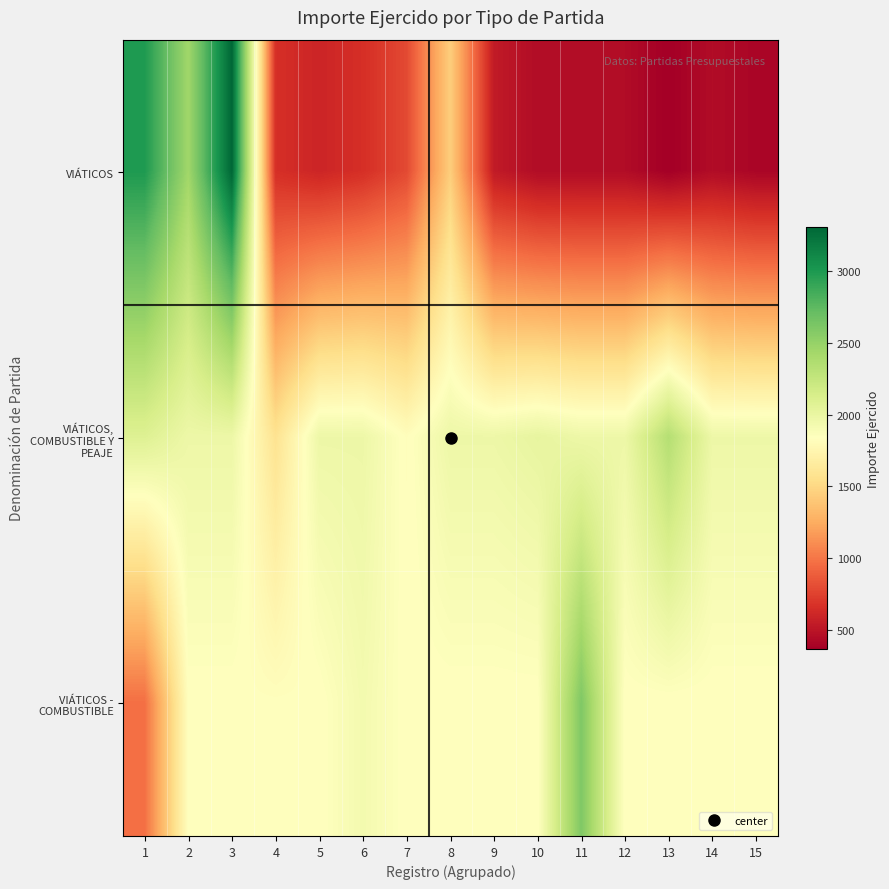

What is the total value across all series at 4?

4071